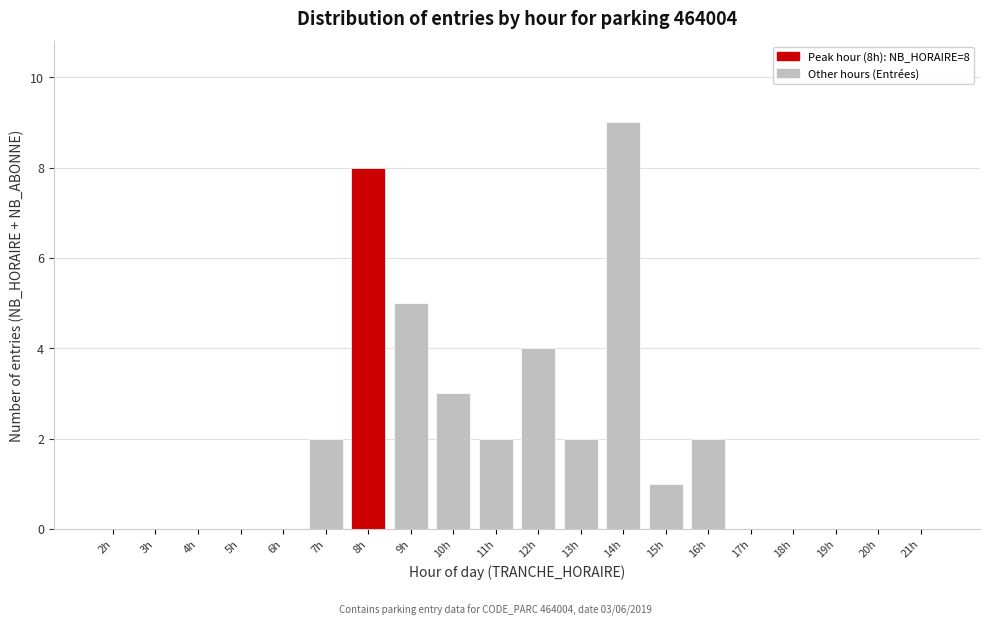

Reading left to right, transcribe all the data shown in this chart.

2h=0	3h=0	4h=0	5h=0	6h=0	7h=2	8h=8	9h=5	10h=3	11h=2	12h=4	13h=2	14h=9	15h=1	16h=2	17h=0	18h=0	19h=0	20h=0	21h=0